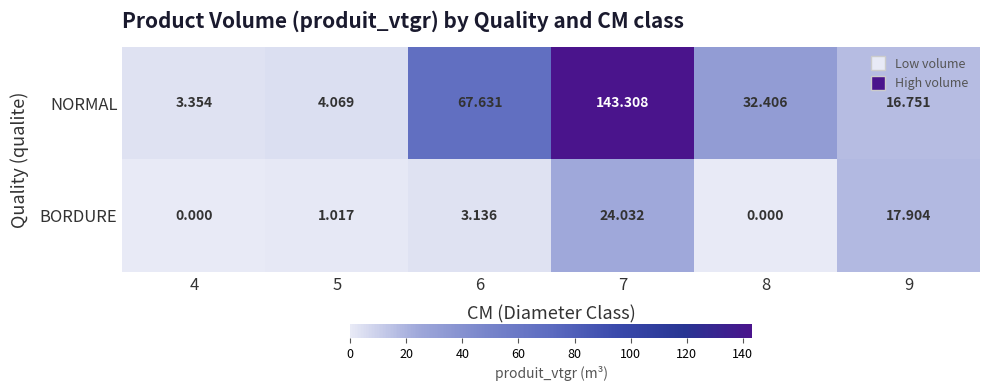

Which series has the largest range (max minus min)?

NORMAL